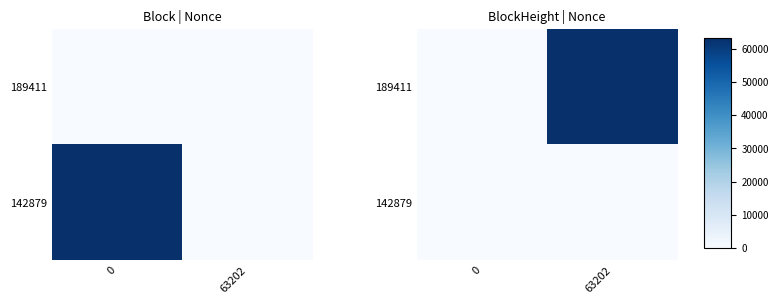

Which has a higher value, 0 or 63202?

63202